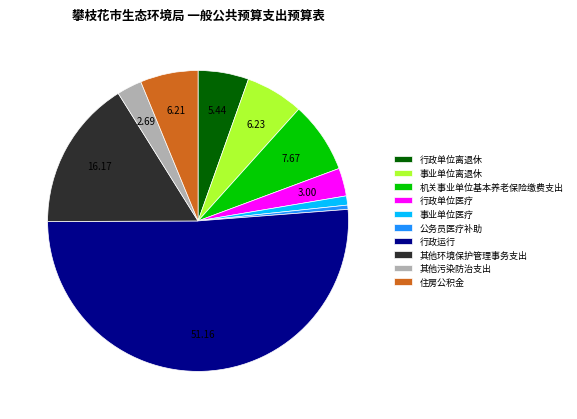

The 其他污染防治支出 slice represents 3% of the pie. True or false?

True